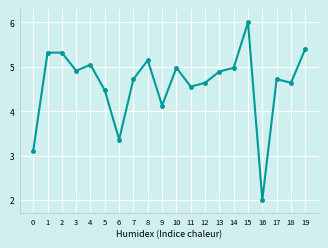

How many values are below 4?

3